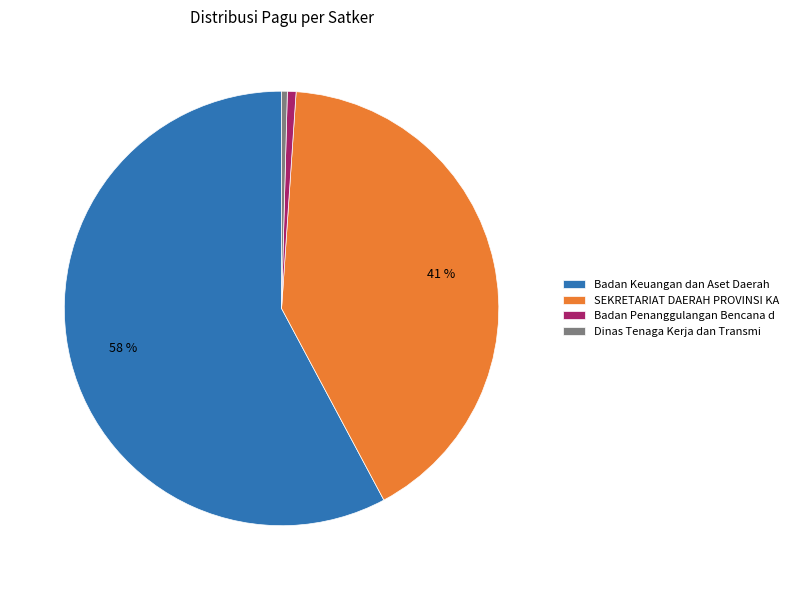

Is there any slice that represents more than half of the pie?

Yes